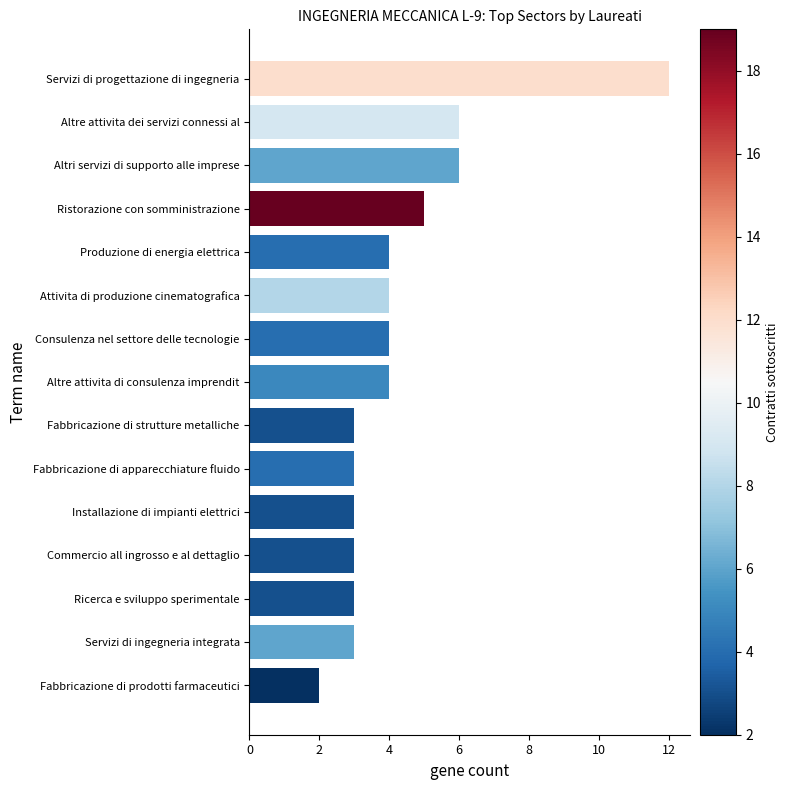

What is the average value?

4